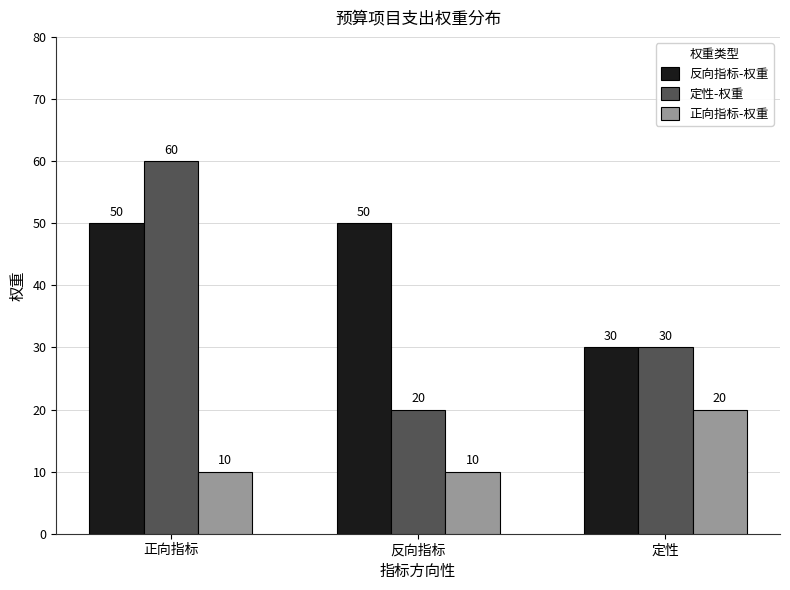

Read the 反向指标-权重 value at 定性, to the nearest 5.

30